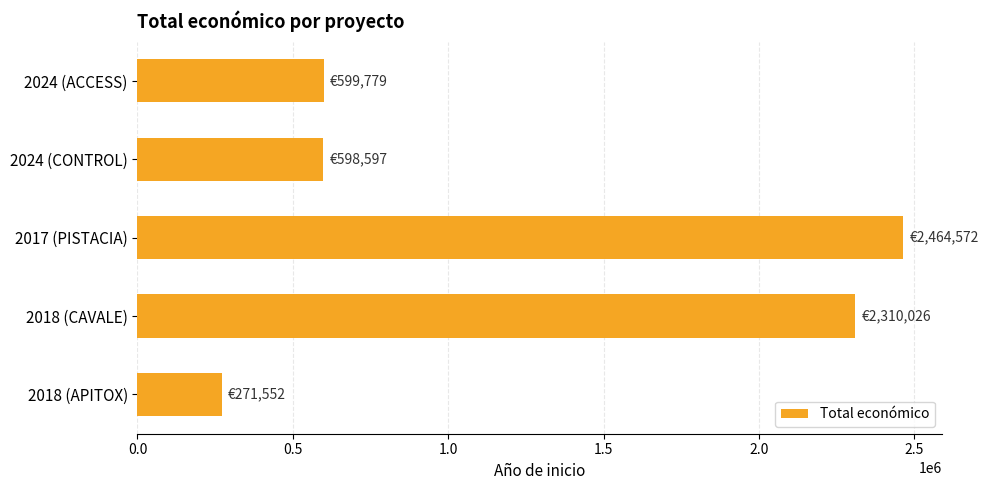

Between 2017 (PISTACIA) and 2024 (ACCESS), which is larger?

2017 (PISTACIA)